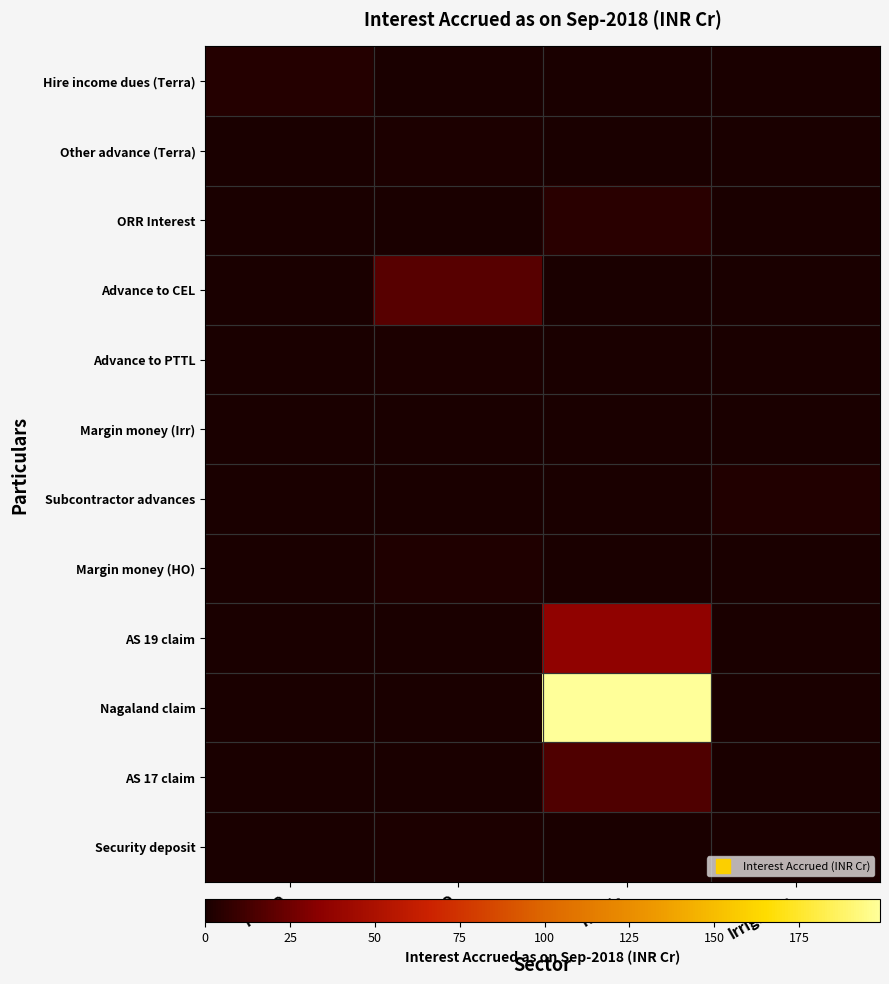

Reading left to right, extract all data points from this chart.

Hire income dues (Terra): PMHO=3.3	HO=0.0	Roads=0.0	Irrigation=0.0
Other advance (Terra): PMHO=0.0	HO=1.2	Roads=0.0	Irrigation=0.0
ORR Interest: PMHO=0.0	HO=0.0	Roads=5.2	Irrigation=0.0
Advance to CEL: PMHO=0.0	HO=18.6	Roads=0.0	Irrigation=0.0
Advance to PTTL: PMHO=0.0	HO=0.9	Roads=0.0	Irrigation=0.0
Margin money (Irr): PMHO=0.0	HO=0.0	Roads=0.0	Irrigation=0.0
Subcontractor advances: PMHO=0.0	HO=0.0	Roads=0.0	Irrigation=2.9
Margin money (HO): PMHO=0.0	HO=1.7	Roads=0.0	Irrigation=0.0
AS 19 claim: PMHO=0.0	HO=0.0	Roads=36.3	Irrigation=0.0
Nagaland claim: PMHO=0.0	HO=0.0	Roads=198.8	Irrigation=0.0
AS 17 claim: PMHO=0.0	HO=0.0	Roads=16.0	Irrigation=0.0
Security deposit: PMHO=0.0	HO=0.8	Roads=0.0	Irrigation=0.0